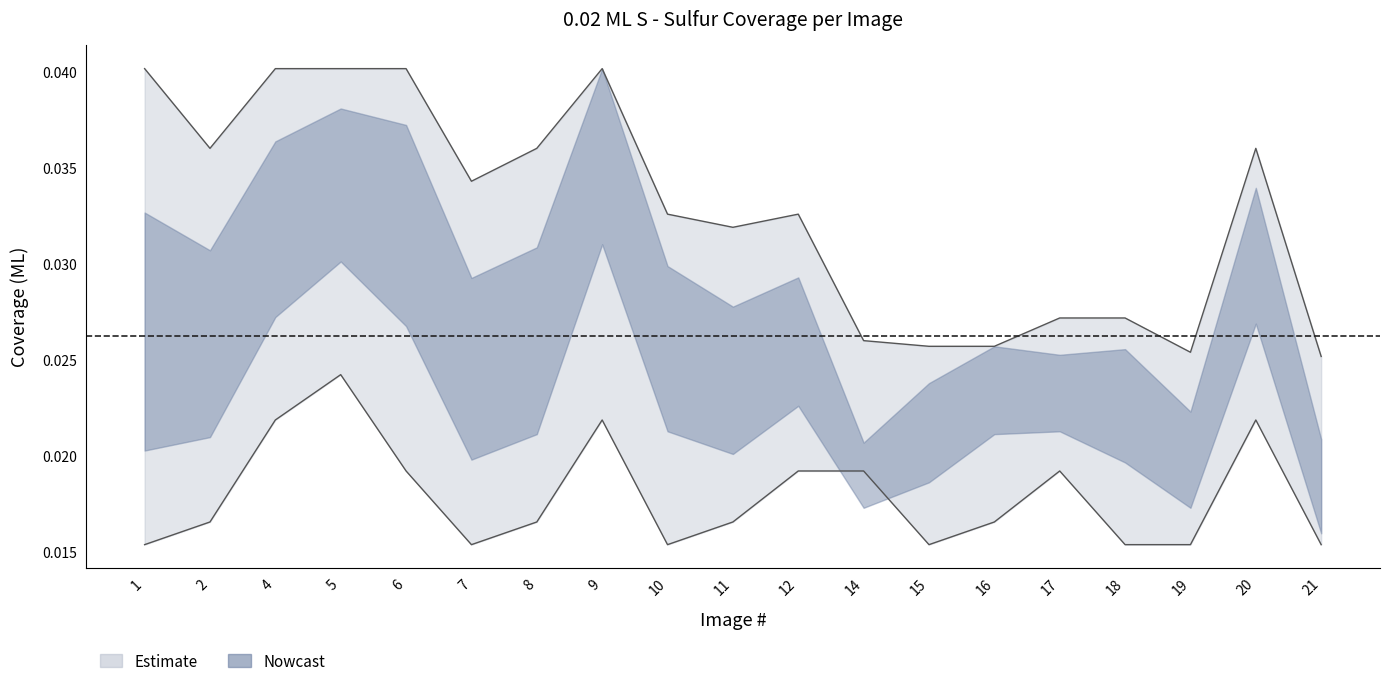

True or false: Coverage Lower has a value of 0.0 at 1.

True